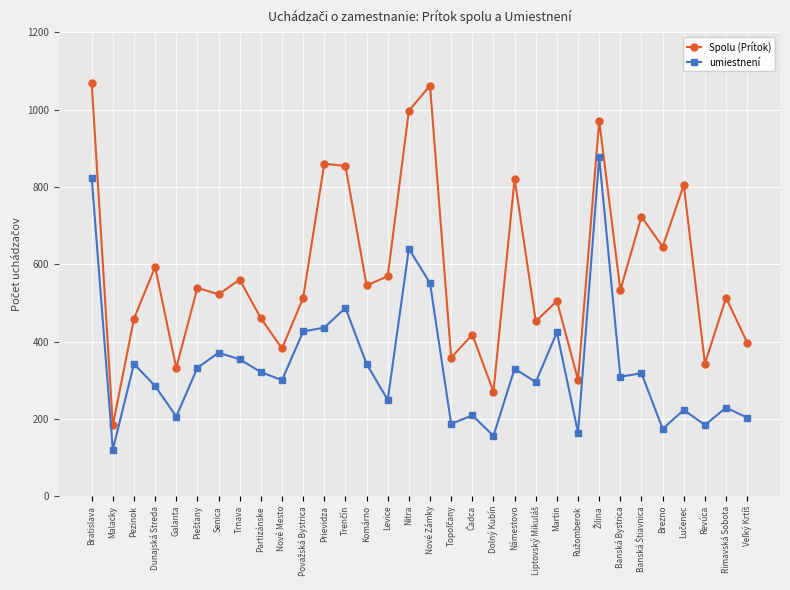

How many data points in umiestnení are less than 318?

16